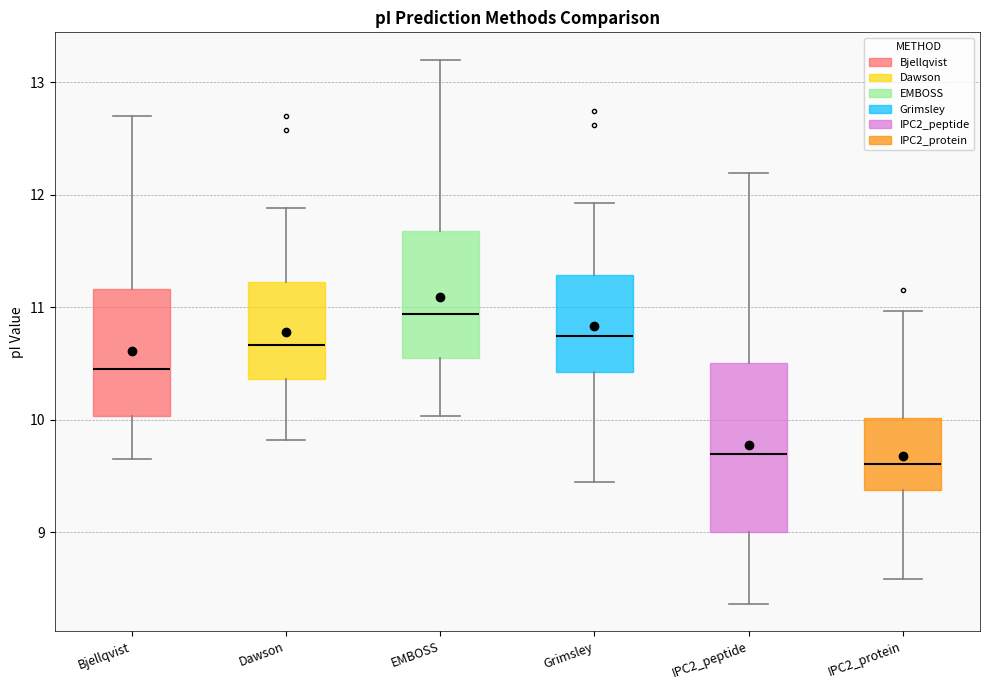

Where does the lower whisker of the box for IPC2_protein end on the y-axis? The values are not printed on the chart, so give them approximately, as read against the axis.

8.6